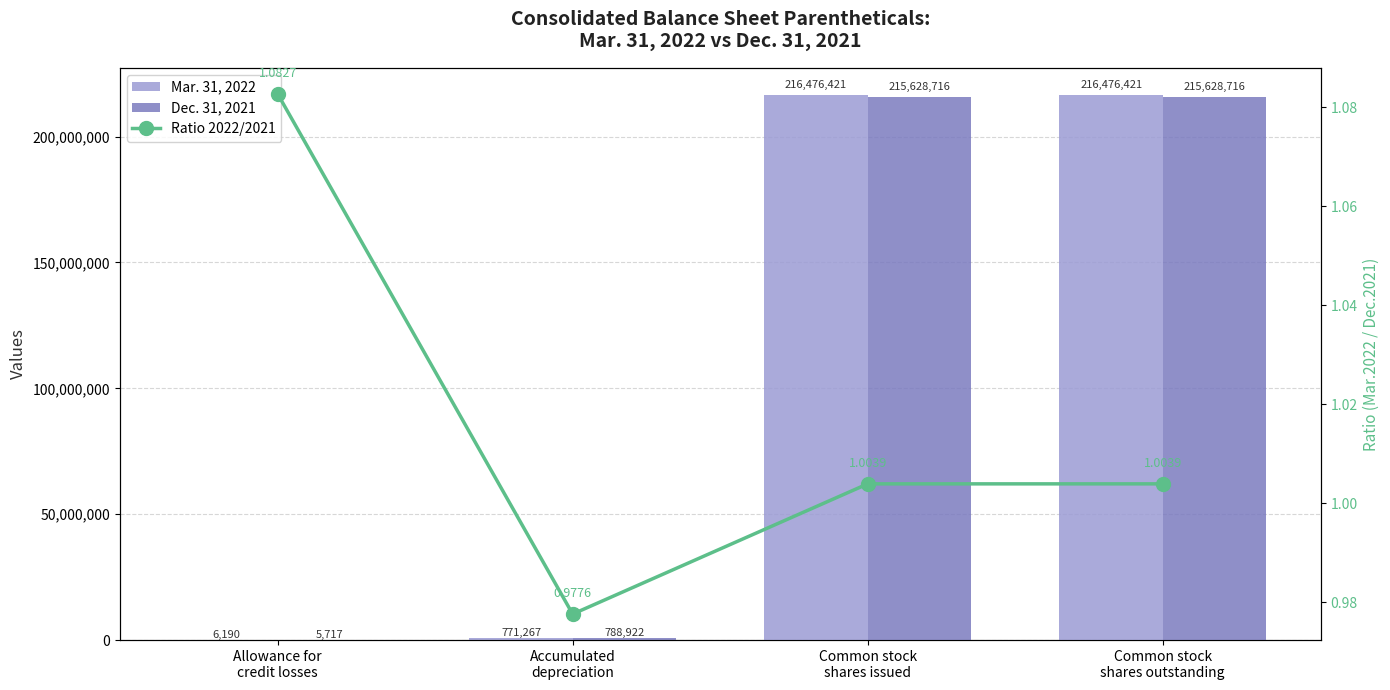

What position from the left is Allowance for
credit losses?

1